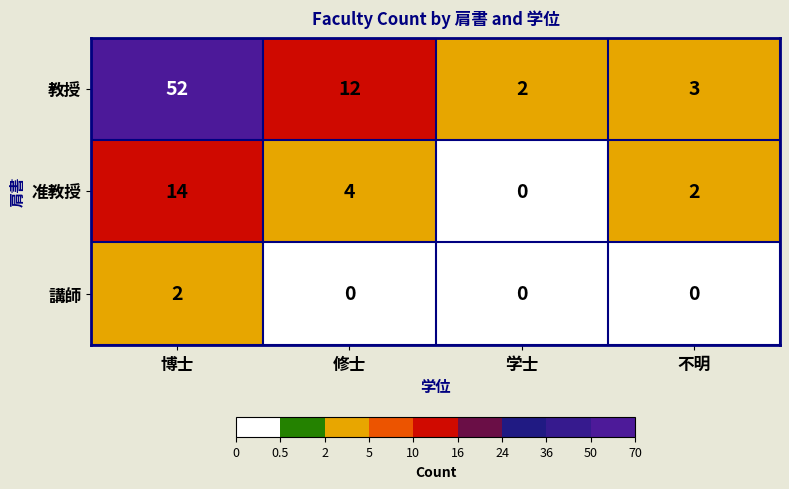

Count the number of data series in this chart.

3